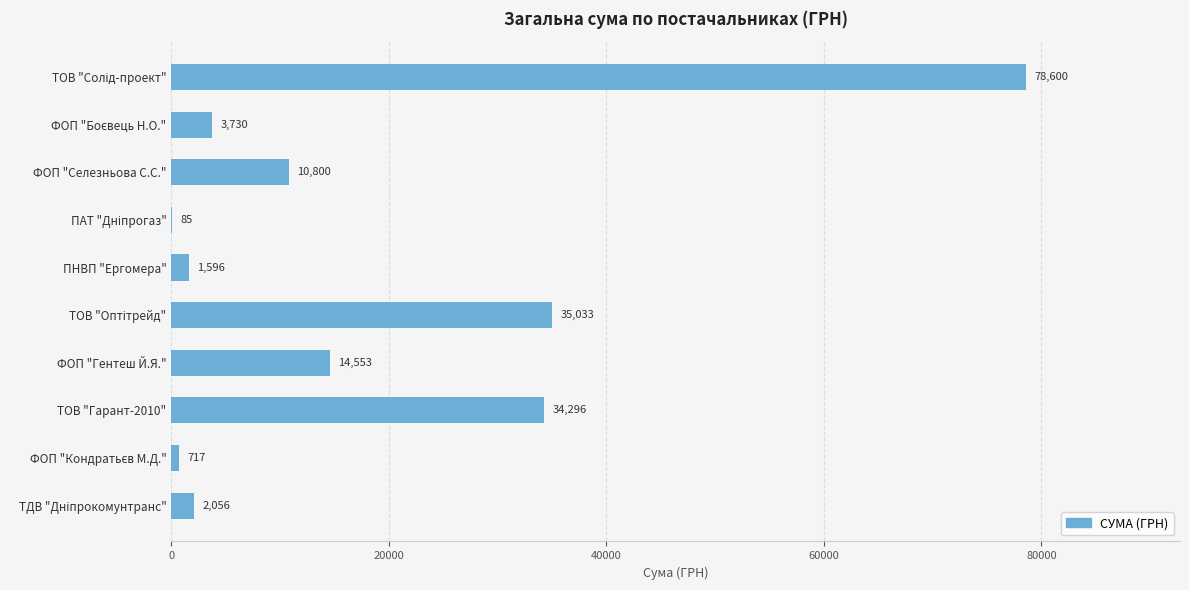

True or false: the data shows 9078.3 at ФОП "Гентеш Й.Я.".

False